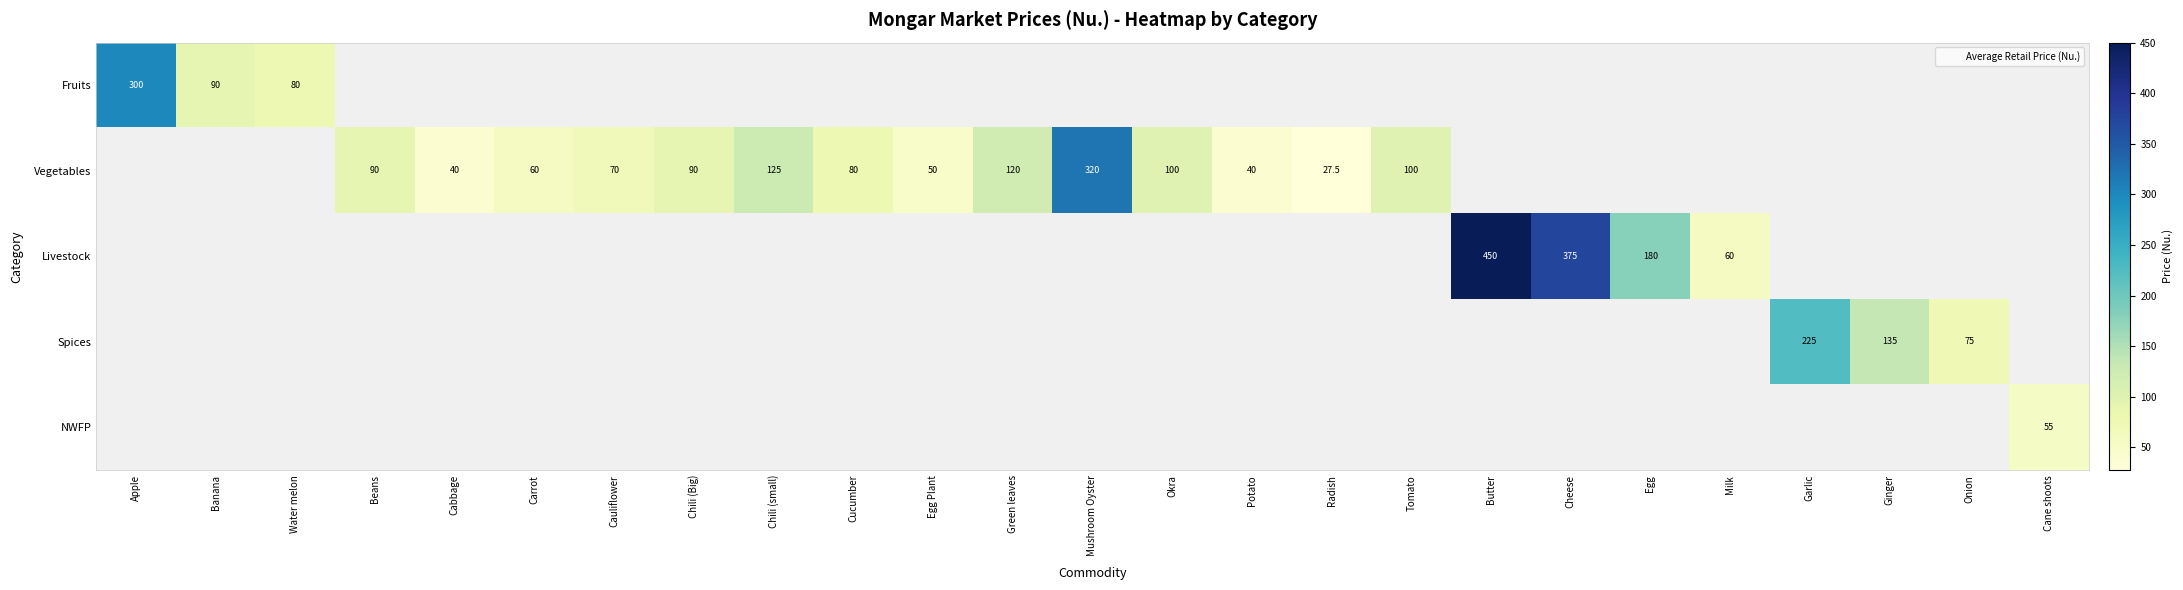

True or false: Vegetables has a value of 122.2 at Beans.

False